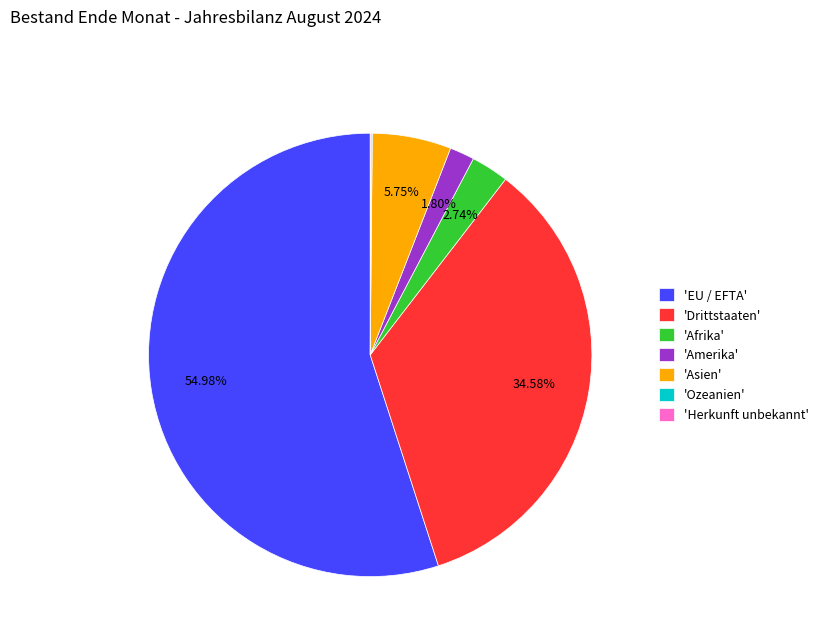

Which category has the biggest portion of the pie?

'EU / EFTA'